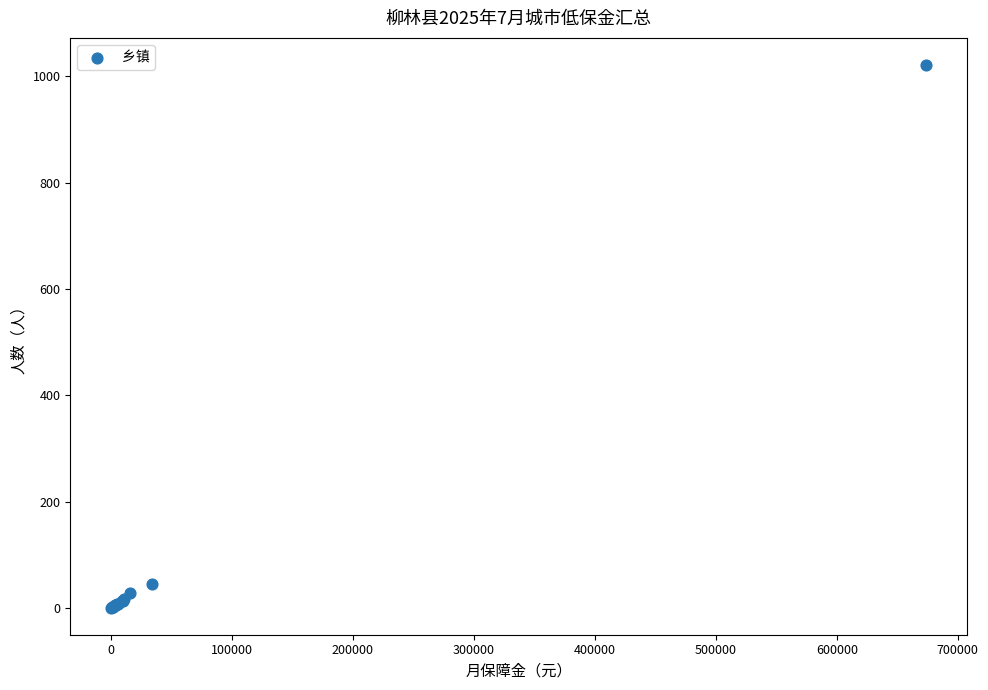

What Y value in the scatter plot is closest to 511?

46